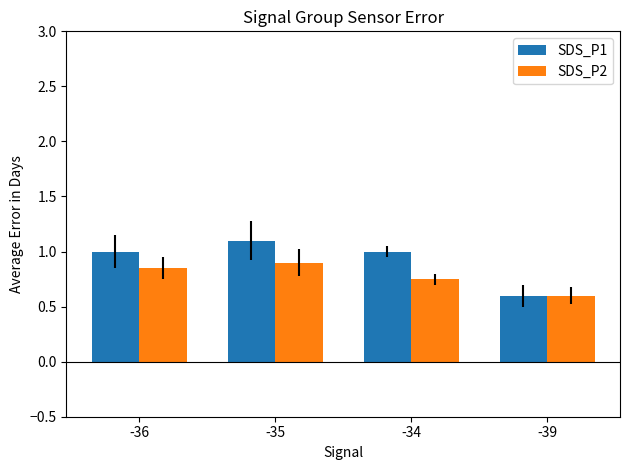

What is the average value of the SDS_P1 series?

0.9